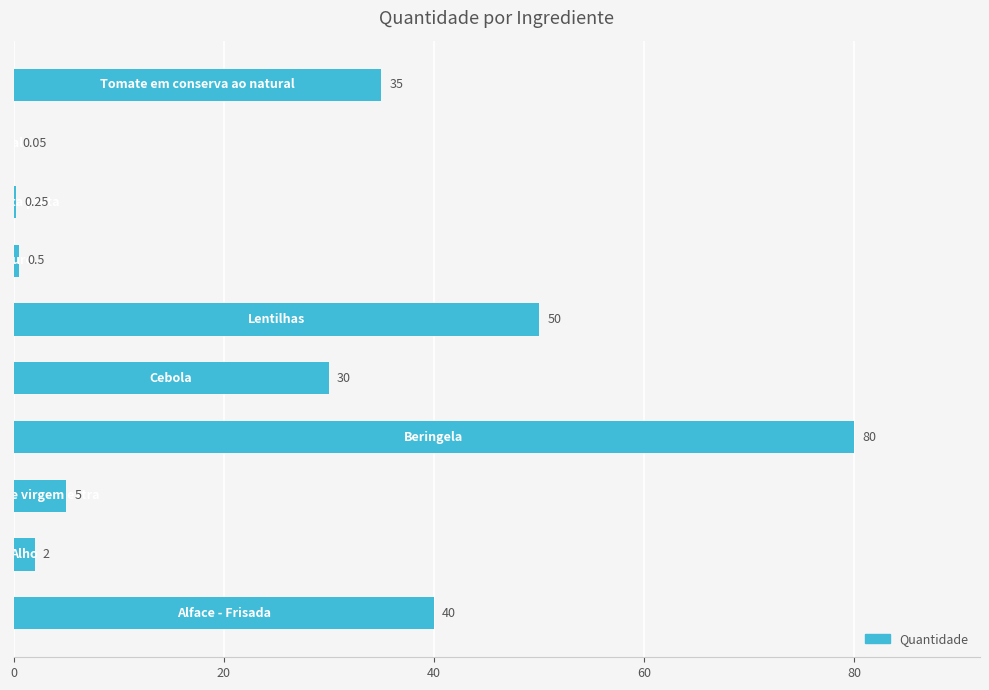

Count the number of data series in this chart.

1